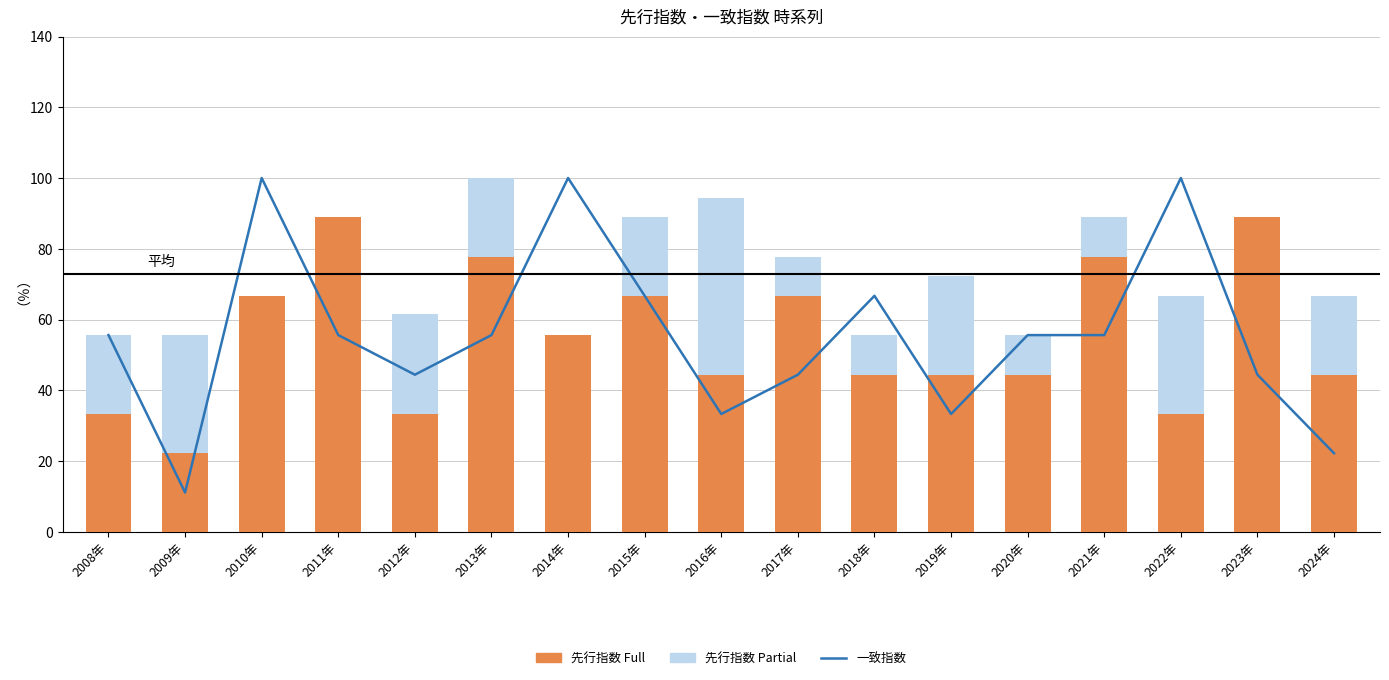

What is the difference between the maximum and minimum values in the 先行指数 Full series?

66.7